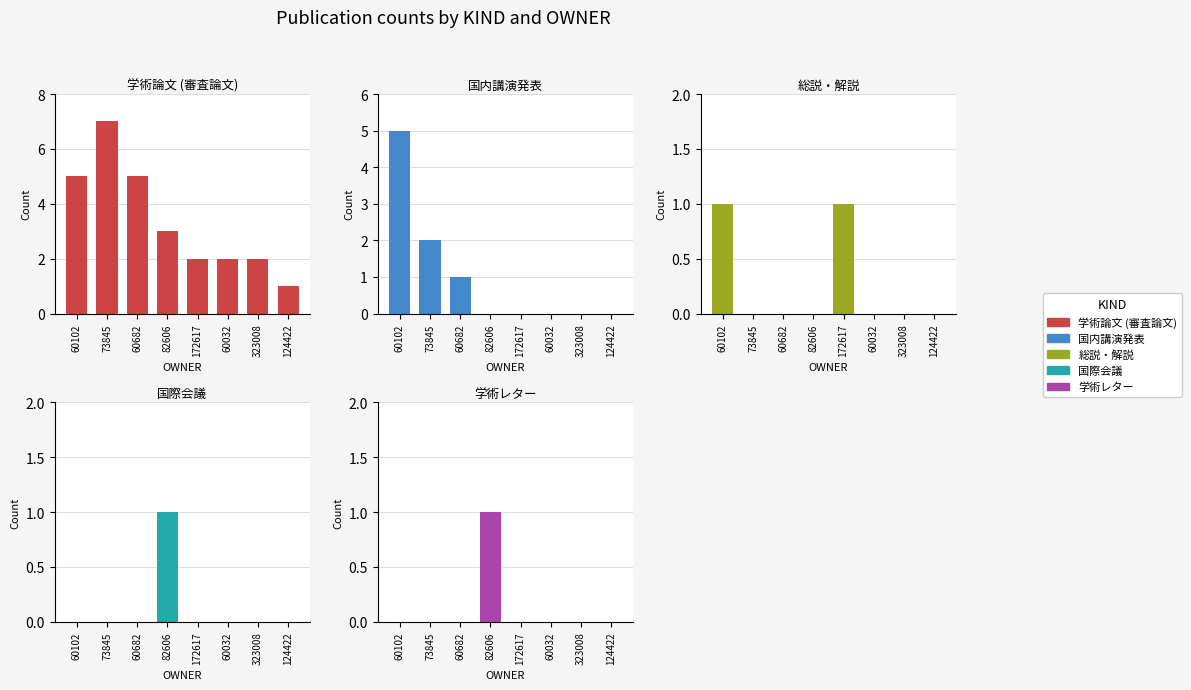

What is the total value across all series at 60682?

6